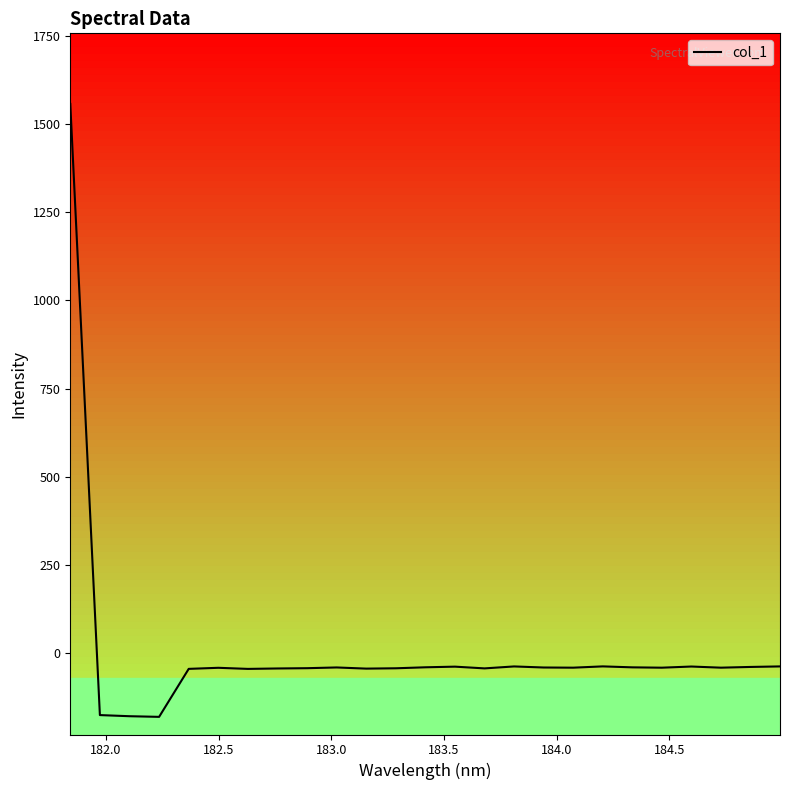

How many values are below zero?

24